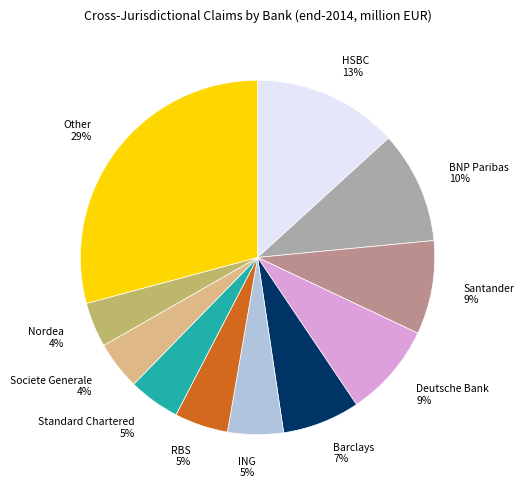

Do Standard Chartered and HSBC together represent more than half of the pie?

No